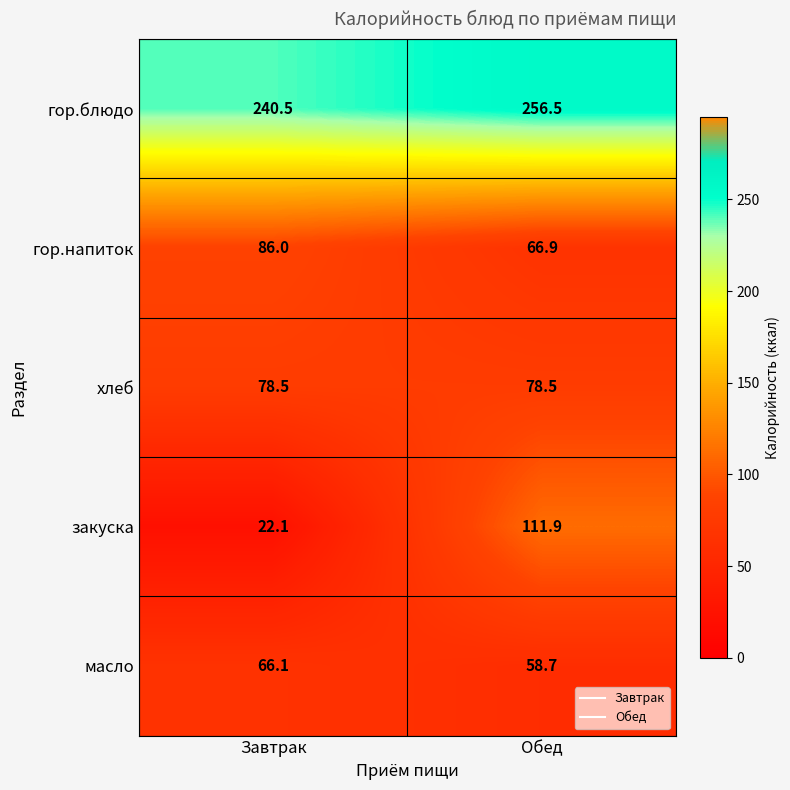

Rank the series at Обед from highest to lowest value.

гор.блюдо, закуска, хлеб, гор.напиток, масло